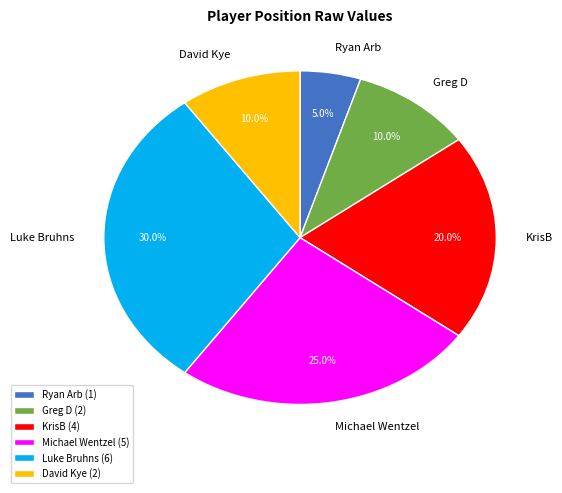

Combined, what portion of the pie is David Kye and KrisB?

30.0%